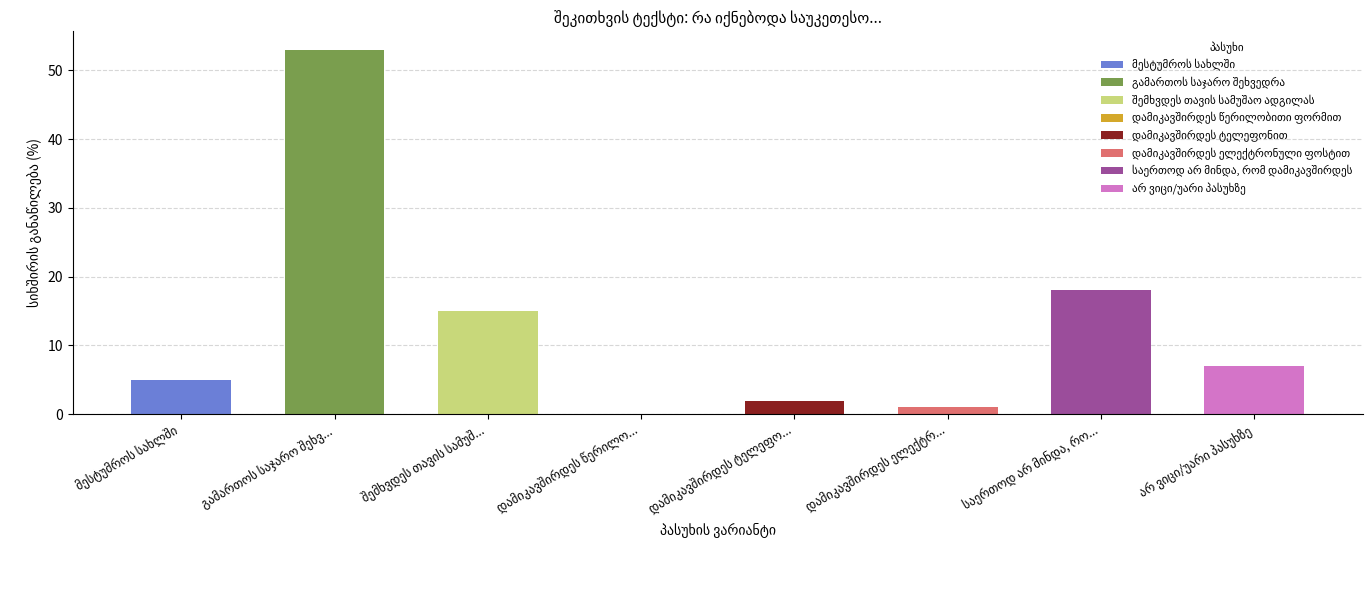

Reading left to right, extract all data points from this chart.

მესტუმროს სახლში=5	გამართოს საჯარო შეხვედრა=53	შემხვდეს თავის სამუშაო ადგილას=15	დამიკავშირდეს წერილობითი ფორმით=0	დამიკავშირდეს ტელეფონით=2	დამიკავშირდეს ელექტრონული ფოსტით=1	საერთოდ არ მინდა, რომ დამიკავშირდეს=18	არ ვიცი/უარი პასუხზე=7